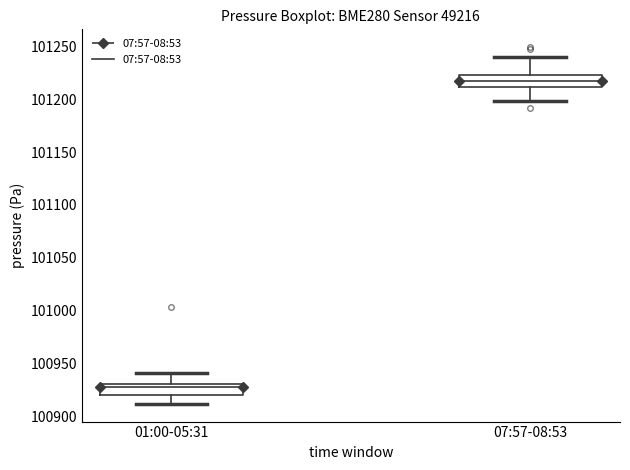

Which box has the lowest median line?

01:00-05:31